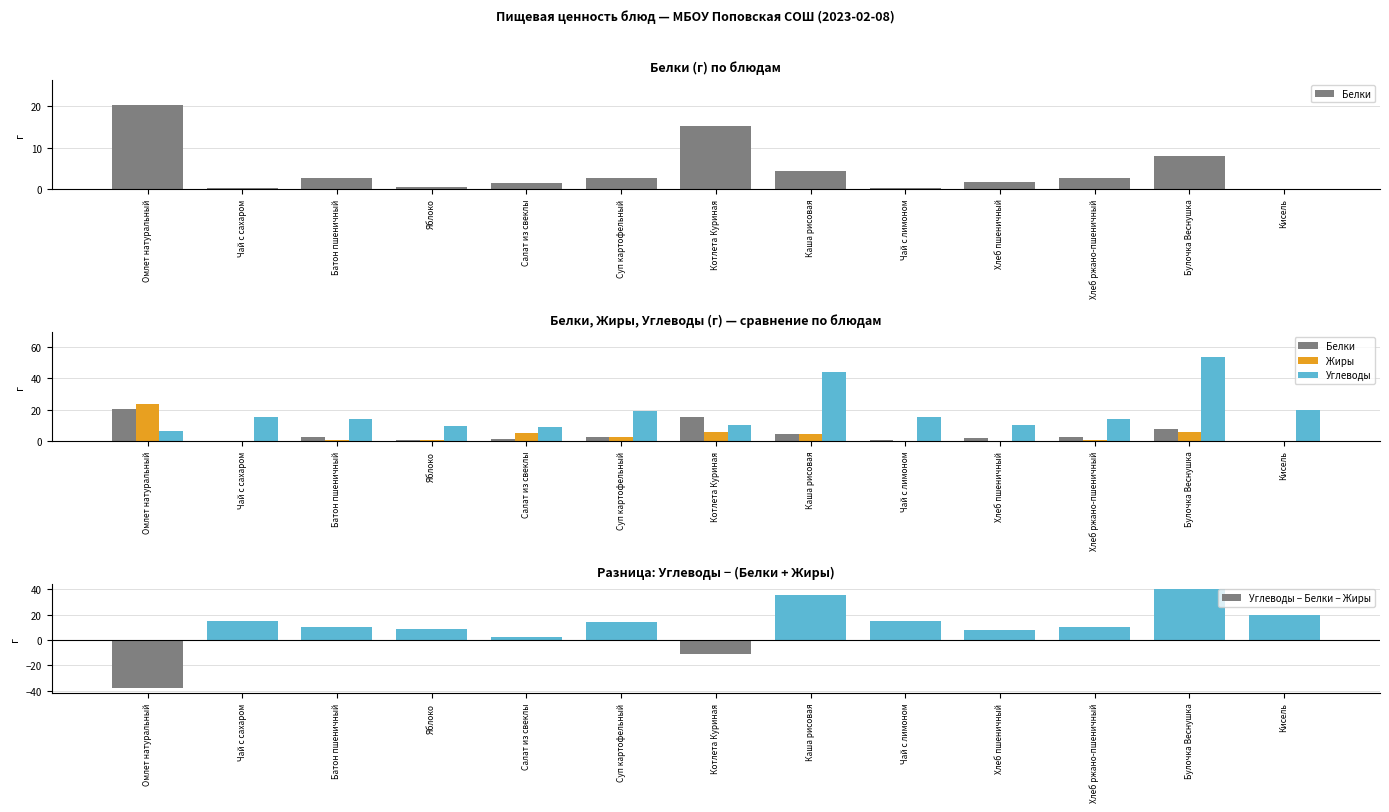

What is the smallest value displayed?

-37.8